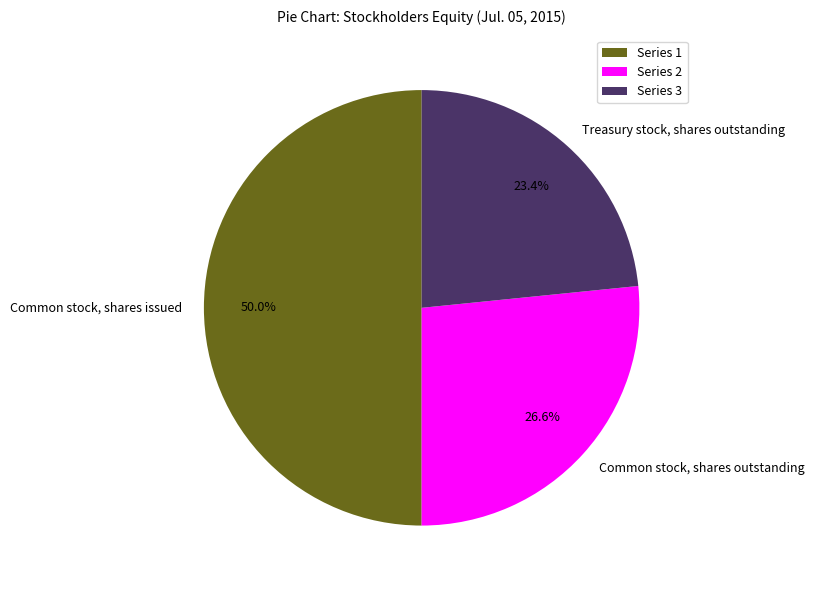

To the nearest percent, what is the average slice percentage?

33%